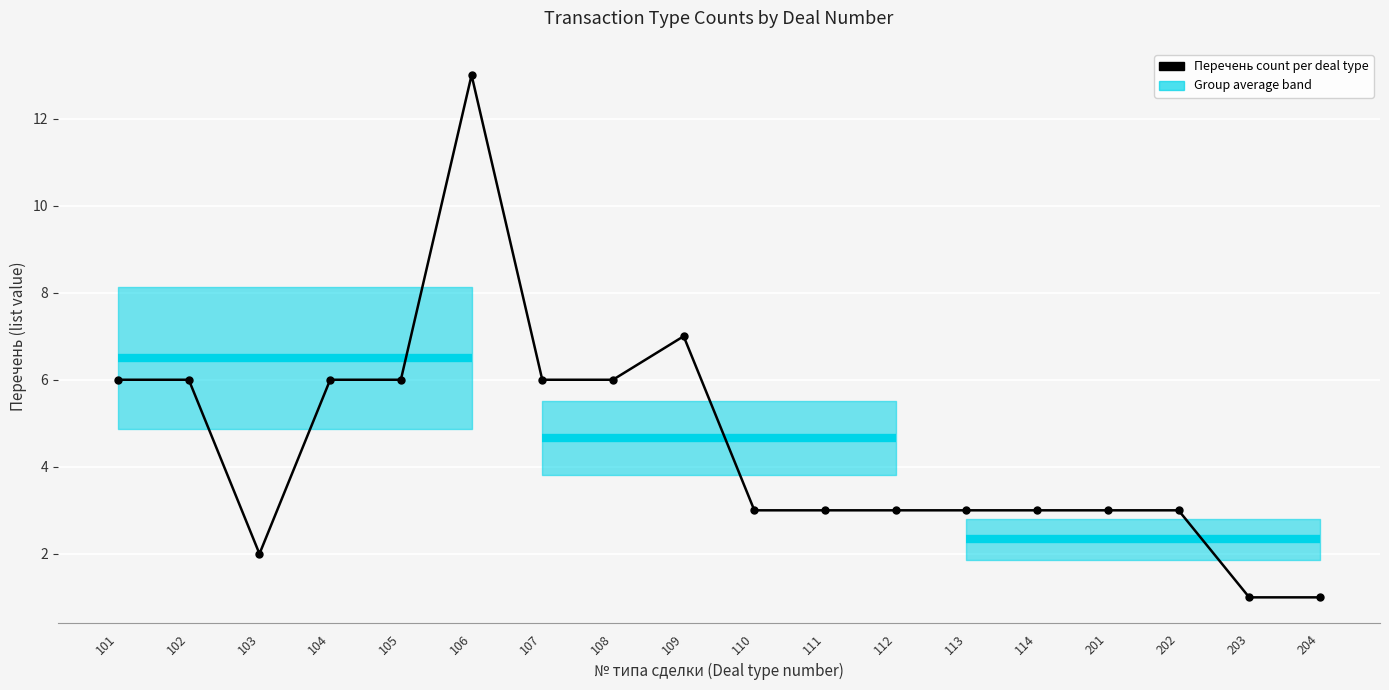

The value at 110 is 3. True or false?

True